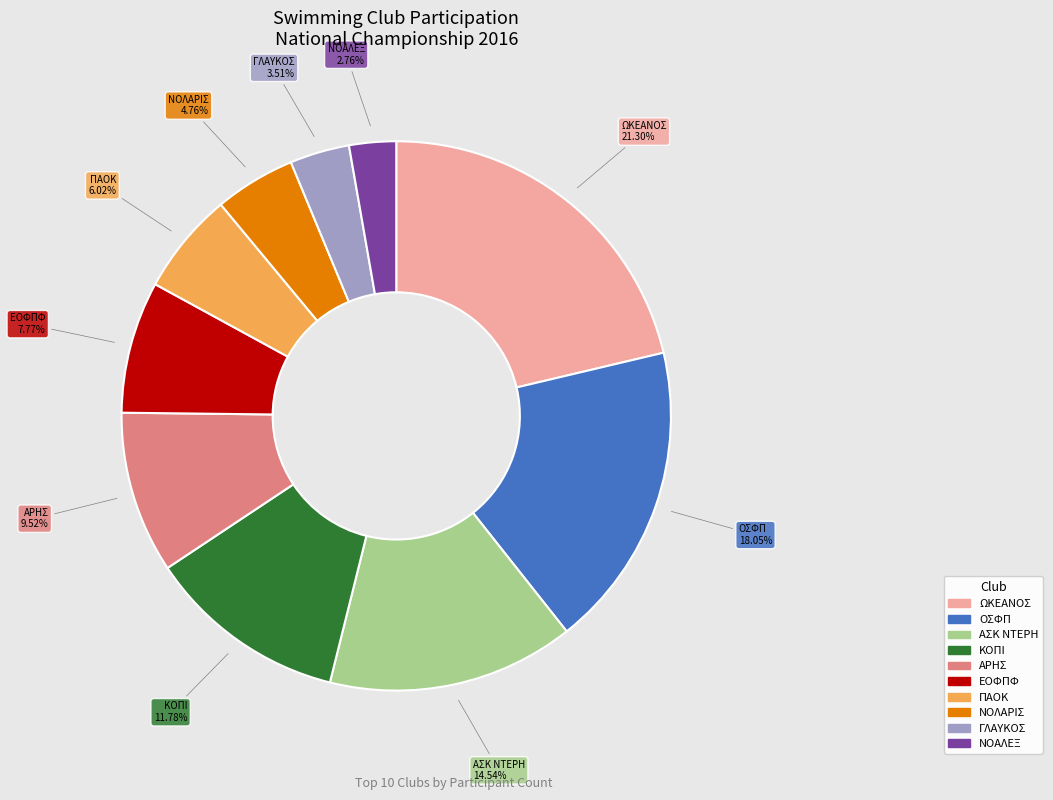

True or false: ΑΣΚ ΝΤΕΡΗ accounts for 15% of the total.

True